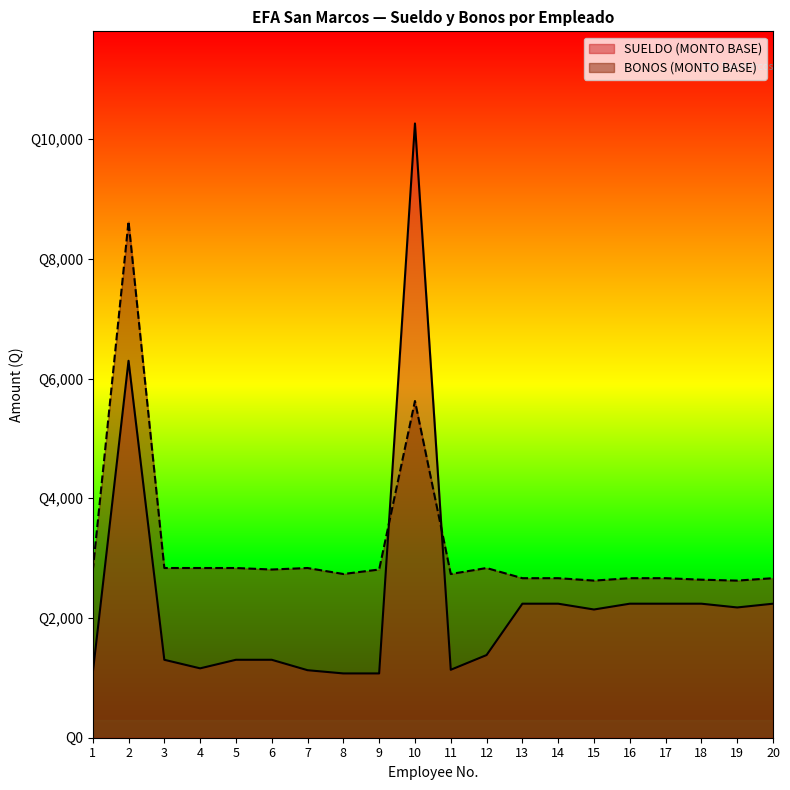

At which category is the sum across all series the highest?

10